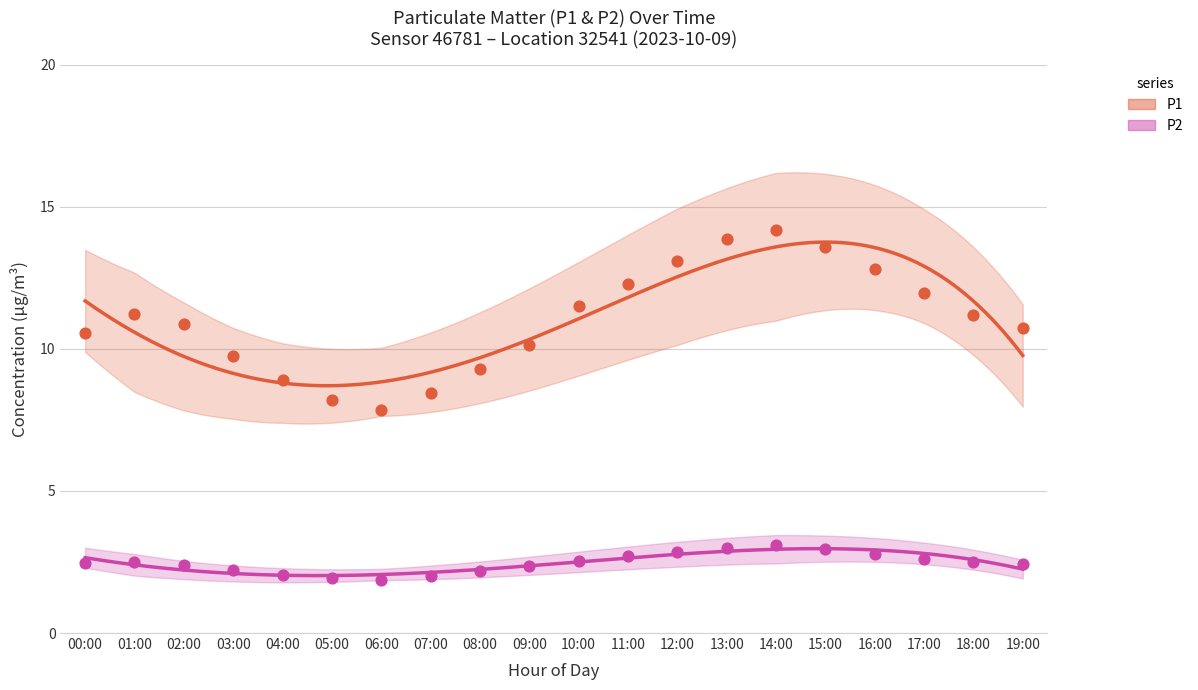

What is the total value across all series at 17:00?

14.6